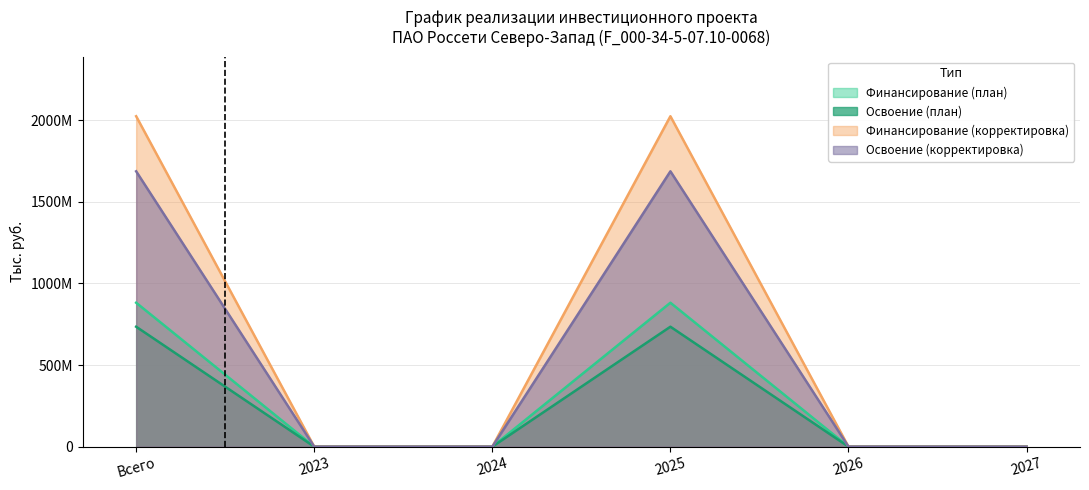

At 2024, list the series in order from smallest to largest.

Финансирование (план), Освоение (план), Финансирование (корректировка), Освоение (корректировка)